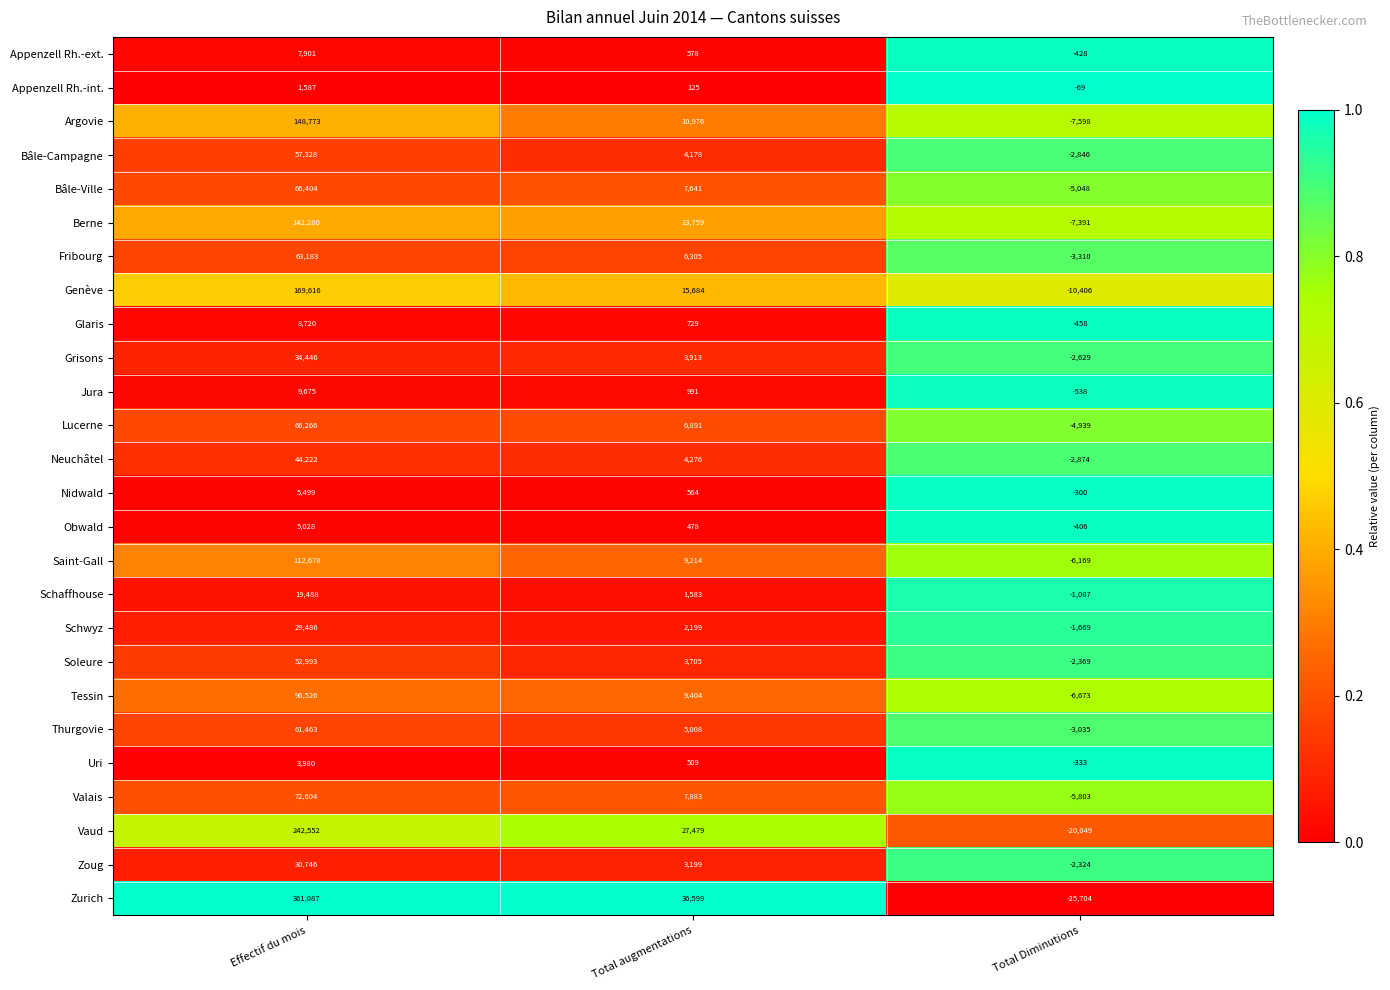

How many Genève values are between -10406 and 169616?

3